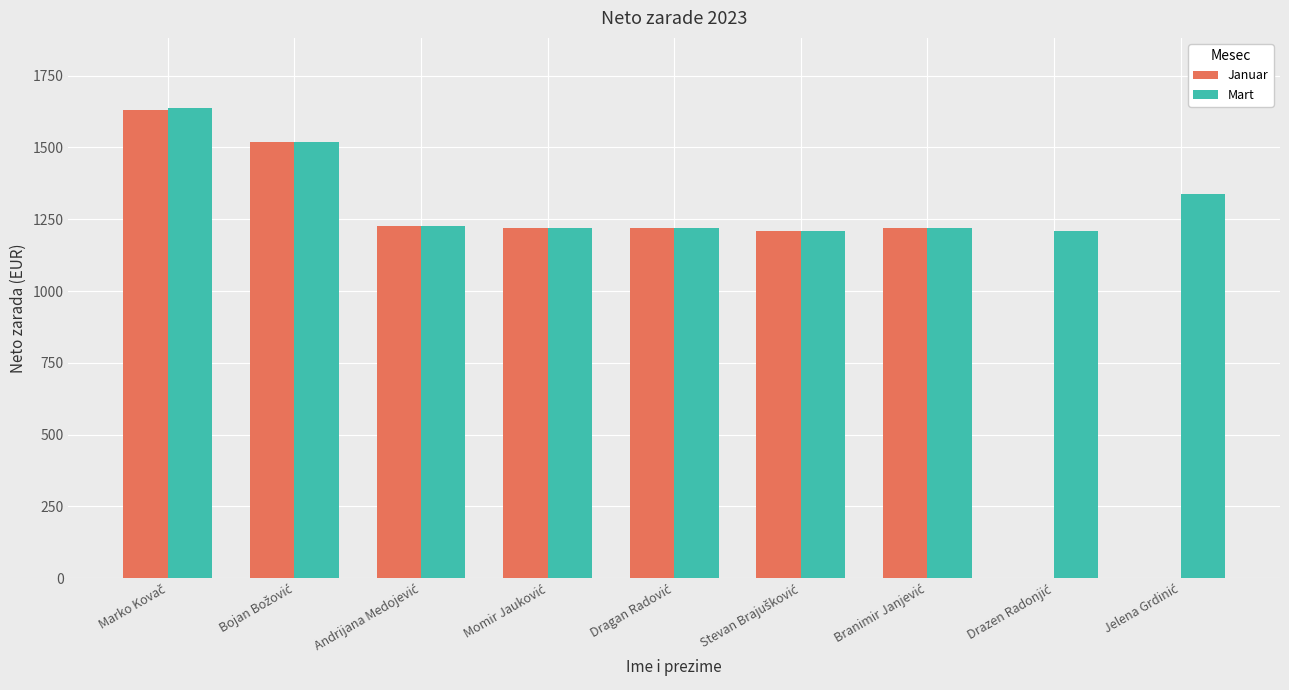

What is the sum of all Mart values?

11793.6